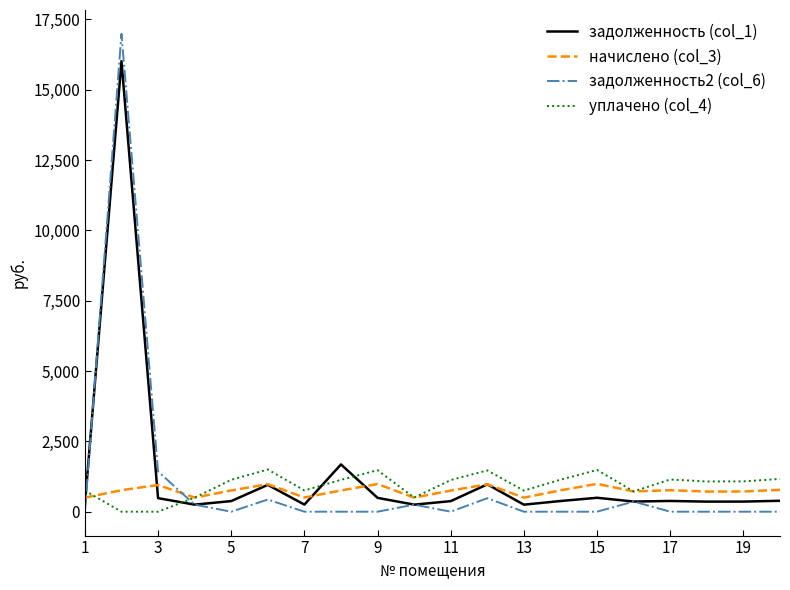

Which series has the largest range (max minus min)?

задолженность2 (col_6)